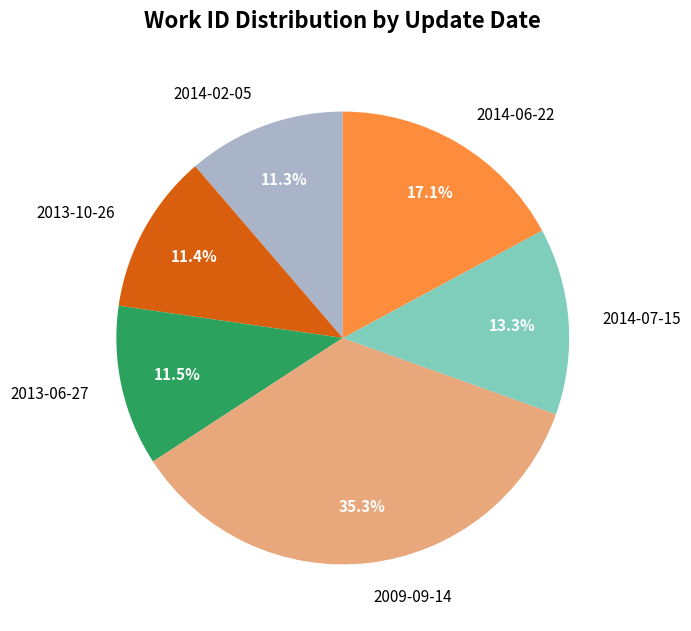

Is the sum of 2014-02-05 and 2009-09-14 greater than half?

No